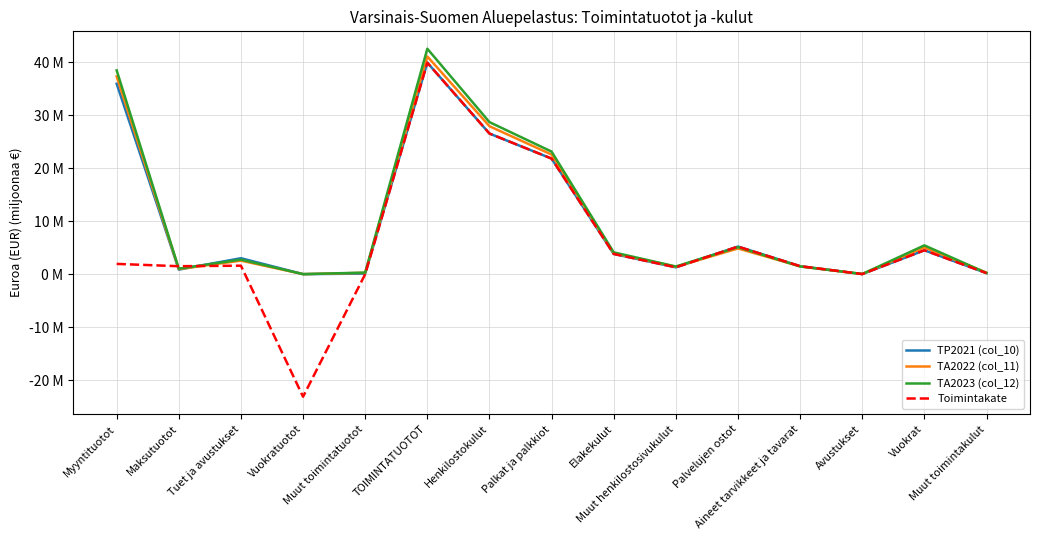

Which category has the lowest value across all series?

Vuokratuotot